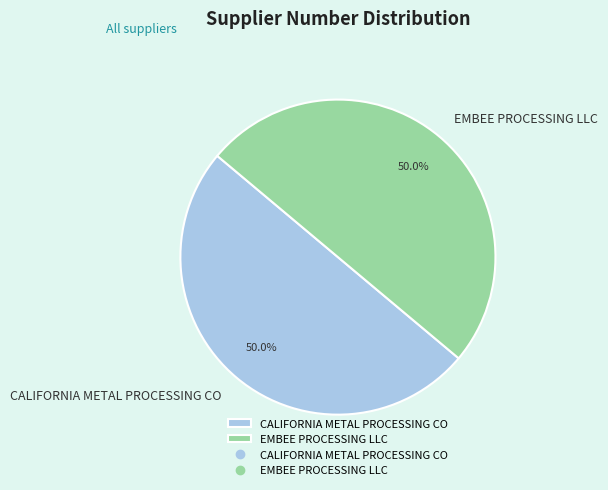

Combined, what portion of the pie is EMBEE PROCESSING LLC and CALIFORNIA METAL PROCESSING CO?

100.0%